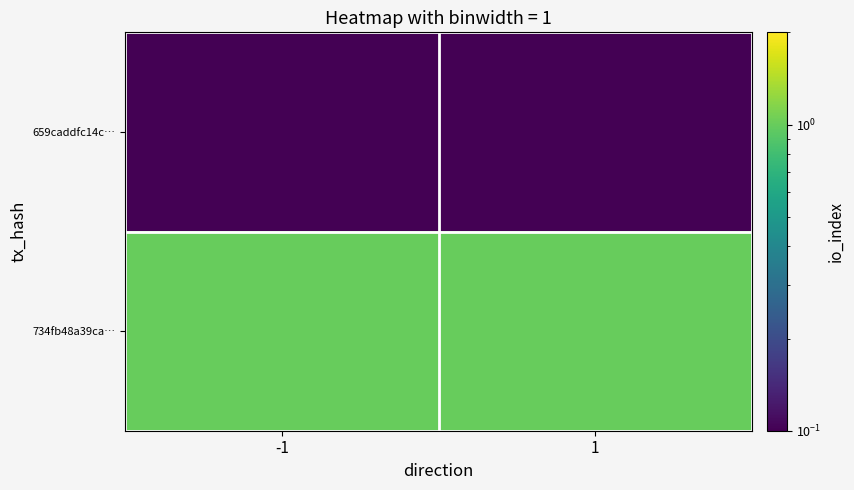

Reading left to right, transcribe all the data shown in this chart.

659caddfc14c…: -1=0.1	1=0.1
734fb48a39ca…: -1=1.0	1=1.0